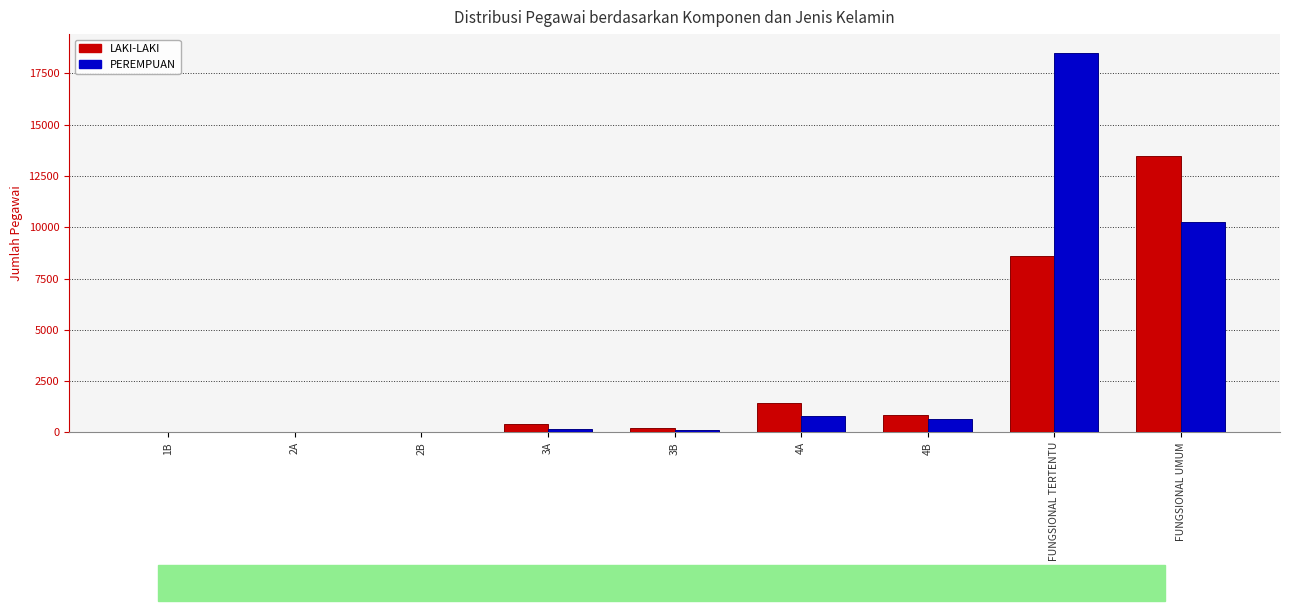

What is the difference between the LAKI-LAKI values at 3B and 3A?

229